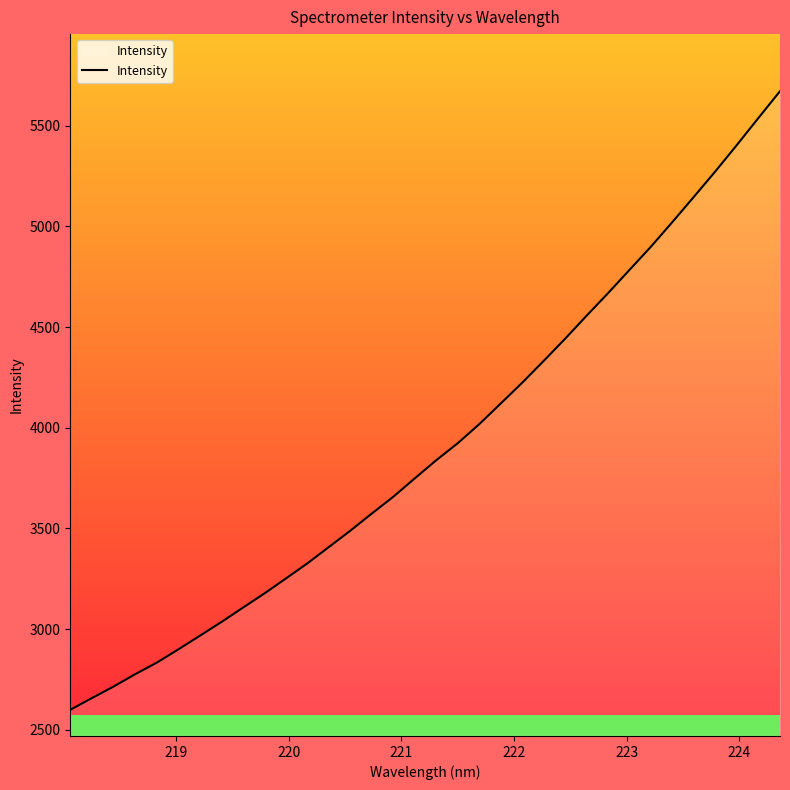

What is the minimum value shown in the chart?

2598.8